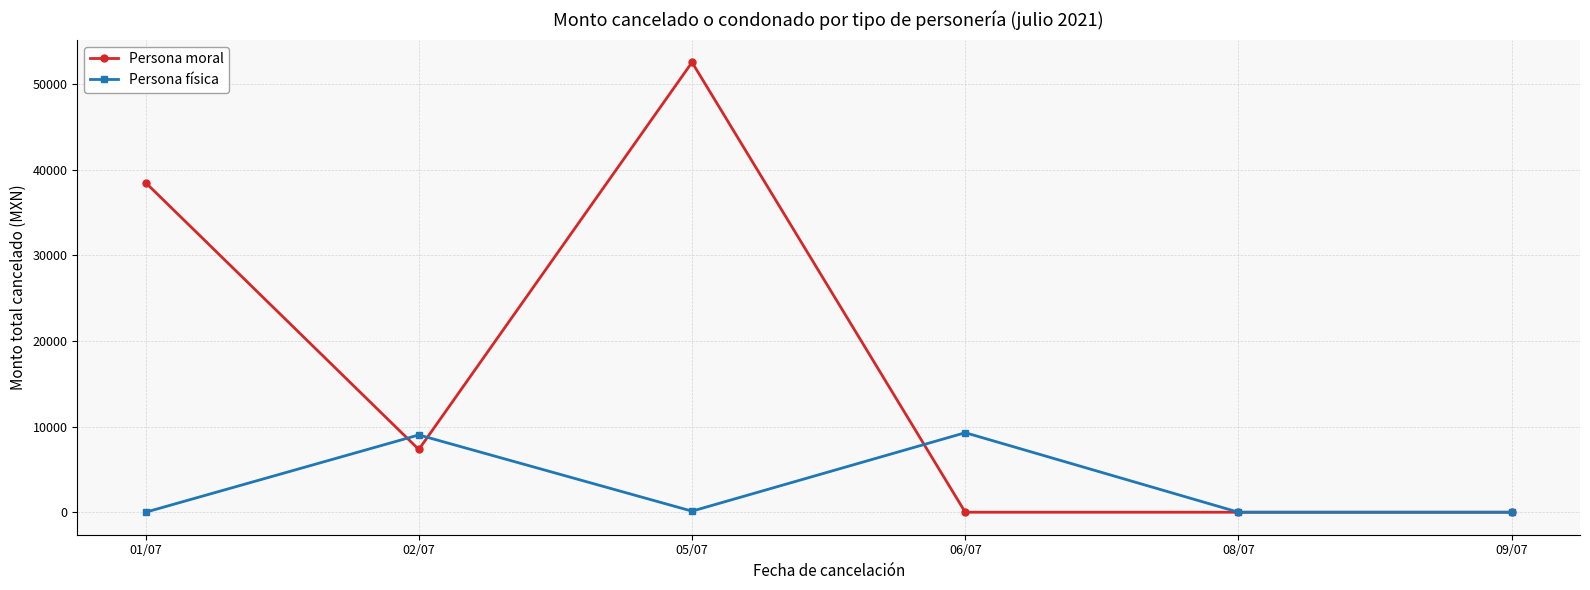

List the series in order of their overall mean, highest first.

Persona moral, Persona física